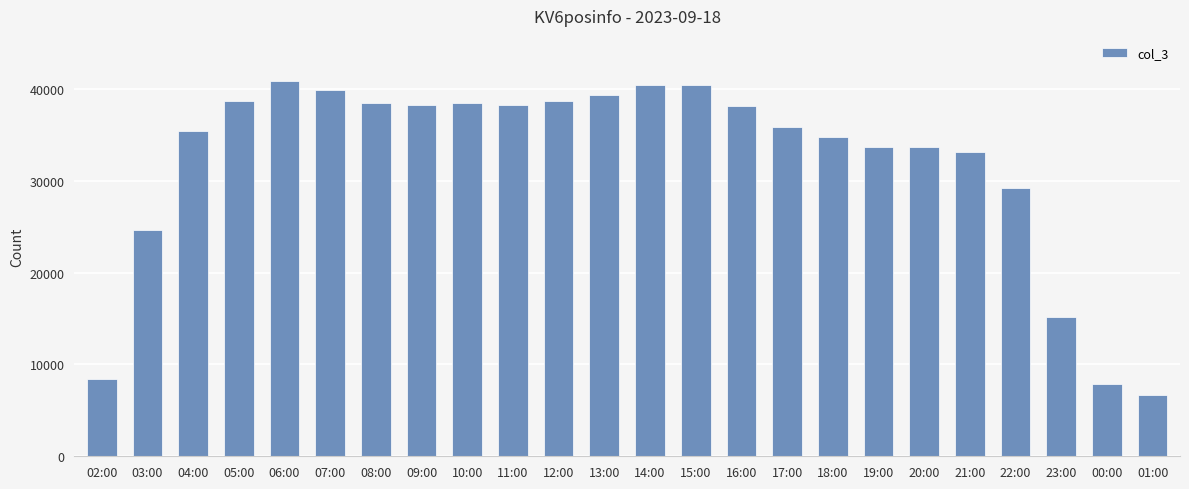

At which label is the value closest to 23758?

03:00